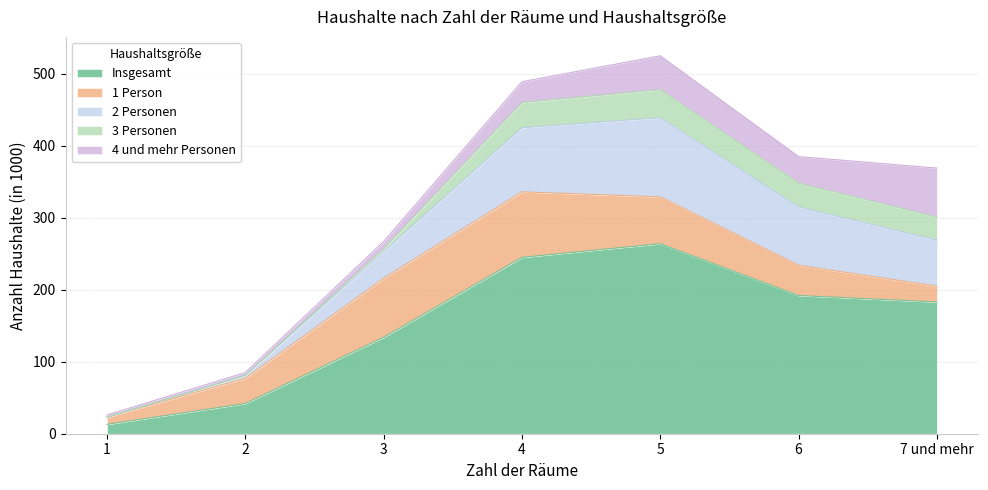

How many distinct data groups are displayed?

5